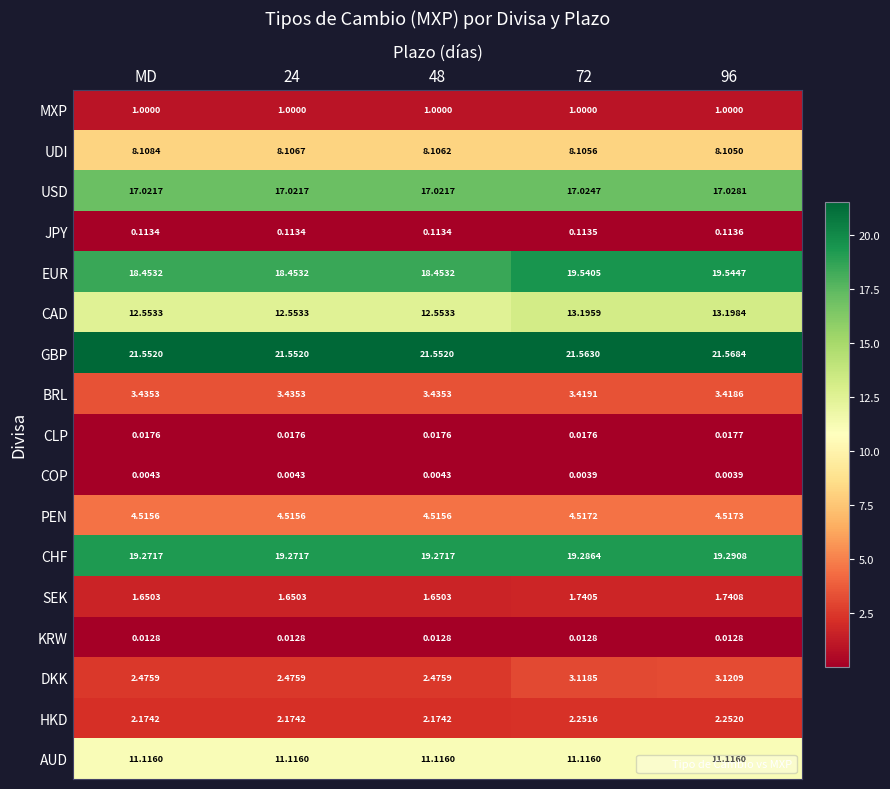

List the series in order of their peak value, highest first.

GBP, EUR, CHF, USD, CAD, AUD, UDI, PEN, BRL, DKK, HKD, SEK, MXP, JPY, CLP, KRW, COP